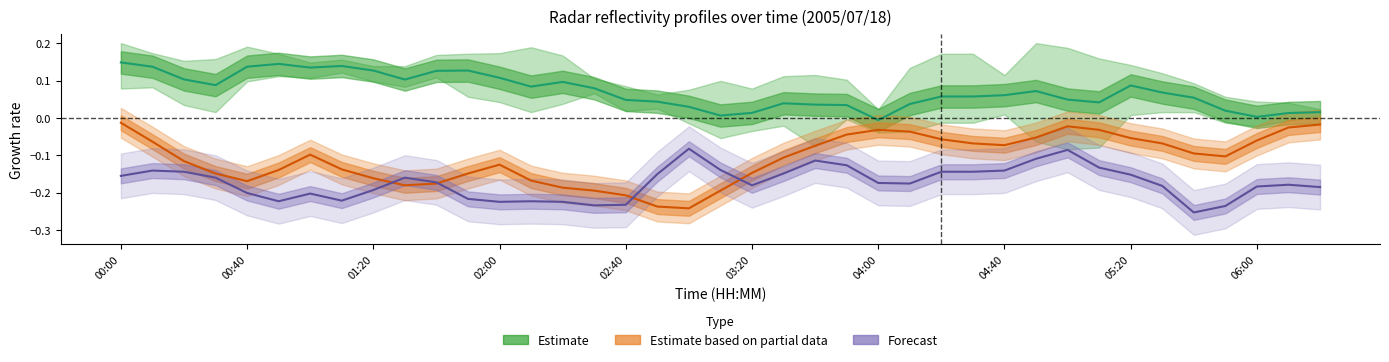

Reading left to right, what are all the values shown in this chart?

Estimate: 0.1	0.1	0.1	0.1	0.1	0.1	0.1	0.1	0.1	0.1	0.1	0.1	0.1	0.1	0.1	0.1	0.0	0.0	0.0	0.0	0.0	0.0	0.0	0.0	-0.0	0.0	0.1	0.1	0.1	0.1	0.0	0.0	0.1	0.1	0.1	0.0	0.0	0.0	0.0
Estimate based on partial data: -0.0	-0.1	-0.1	-0.1	-0.2	-0.1	-0.1	-0.1	-0.2	-0.2	-0.2	-0.1	-0.1	-0.2	-0.2	-0.2	-0.2	-0.2	-0.2	-0.2	-0.1	-0.1	-0.1	-0.0	-0.0	-0.0	-0.1	-0.1	-0.1	-0.1	-0.0	-0.0	-0.1	-0.1	-0.1	-0.1	-0.1	-0.0	-0.0
Forecast: -0.2	-0.1	-0.1	-0.2	-0.2	-0.2	-0.2	-0.2	-0.2	-0.2	-0.2	-0.2	-0.2	-0.2	-0.2	-0.2	-0.2	-0.2	-0.1	-0.1	-0.2	-0.1	-0.1	-0.1	-0.2	-0.2	-0.1	-0.1	-0.1	-0.1	-0.1	-0.1	-0.2	-0.2	-0.3	-0.2	-0.2	-0.2	-0.2